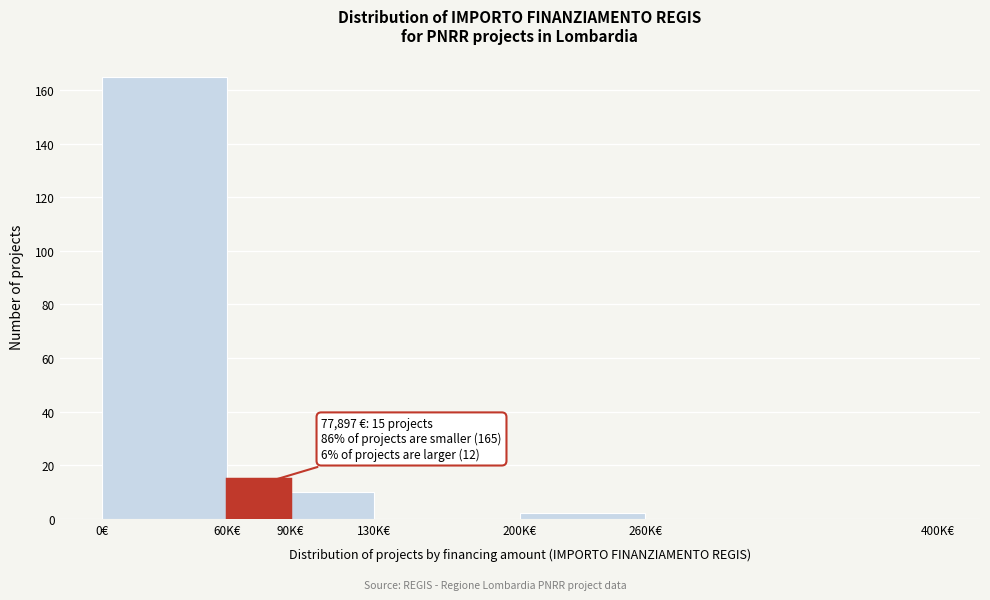

Is it true that the value at 260K€ is 0?

True